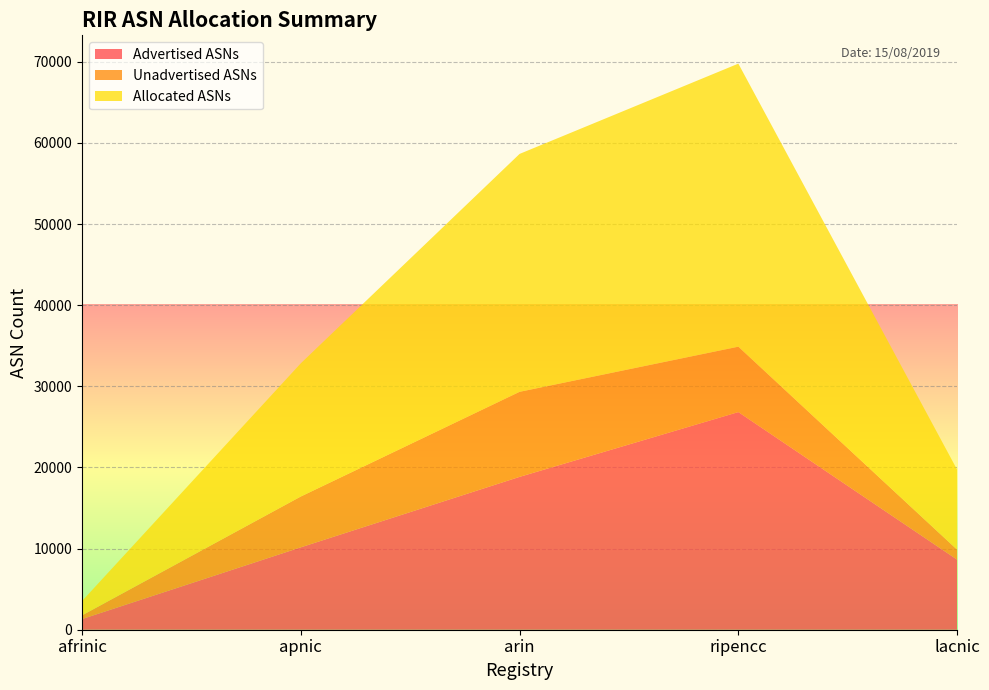

Which category has the highest value in the Advertised ASNs series?

ripencc